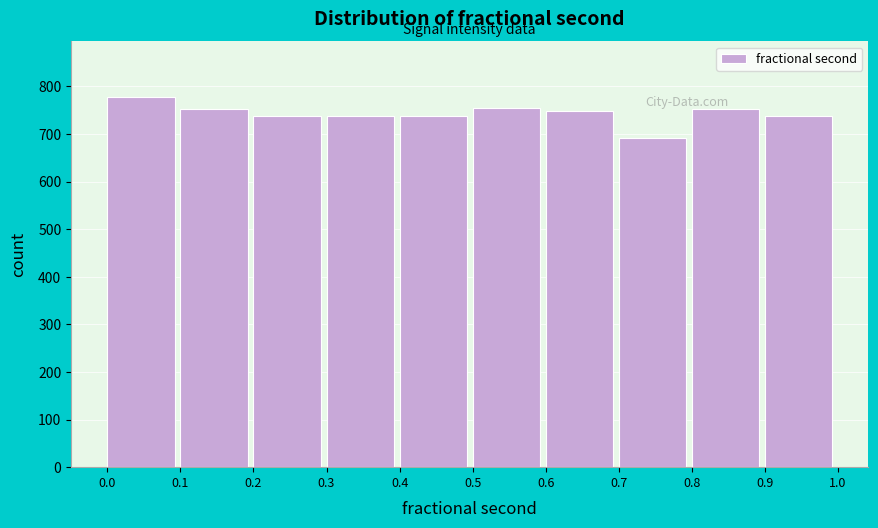

Reading left to right, list every bar in this chart as the range it spans on the x-axis followed by its height. The values are not printed on the chart, so give them approximately, as read against the axis.

0.0 to 0.1: 780
0.1 to 0.2: 750
0.2 to 0.3: 740
0.3 to 0.4: 740
0.4 to 0.5: 740
0.5 to 0.6: 750
0.6 to 0.7: 750
0.7 to 0.8: 690
0.8 to 0.9: 750
0.9 to 1.0: 740